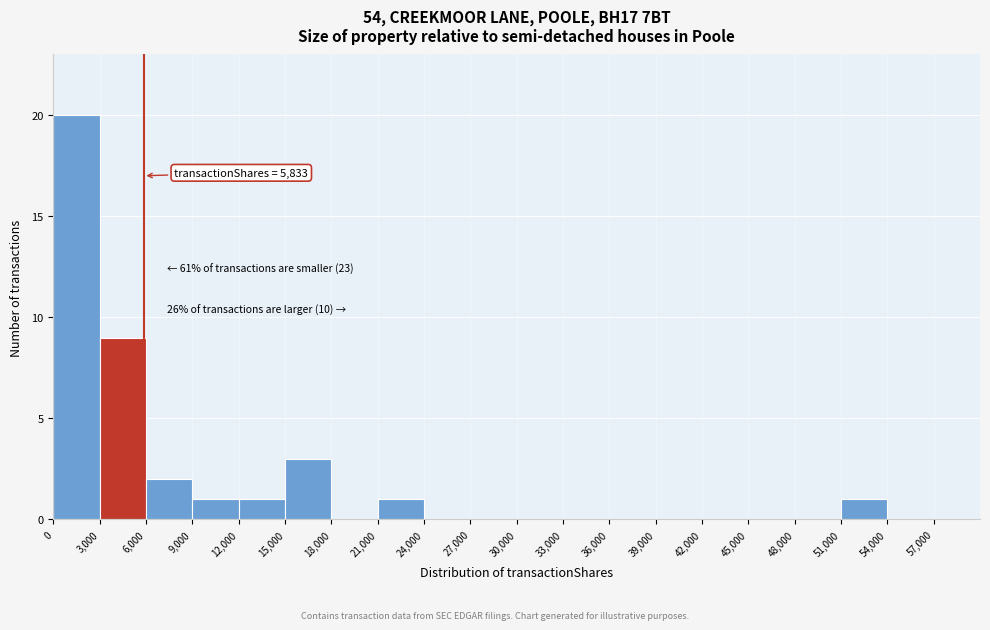

Which range on the x-axis has the tallest bar?

0 to 3000